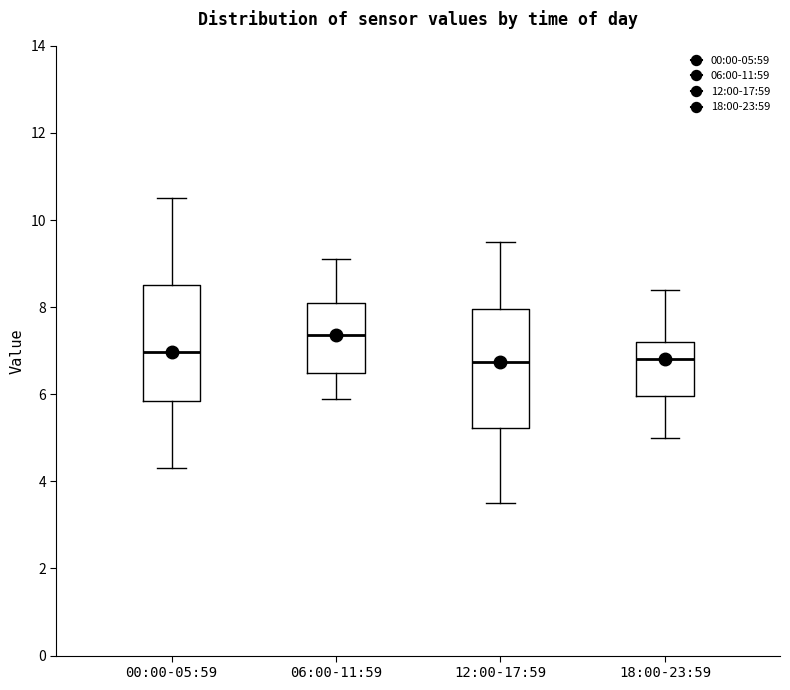

Reading left to right, transcribe this box plot: for each box, give where its median line is, the range the box spans, and where its two whiskers end, as read against the y-axis. The values are not printed on the chart, so give them approximately, as read against the axis.

00:00-05:59: median 7.0, box 5.8 to 8.6, whiskers 4.4 to 10.6
06:00-11:59: median 7.4, box 6.4 to 8.2, whiskers 6.0 to 9.2
12:00-17:59: median 6.8, box 5.2 to 8.0, whiskers 3.6 to 9.6
18:00-23:59: median 6.8, box 6.0 to 7.2, whiskers 5.0 to 8.4